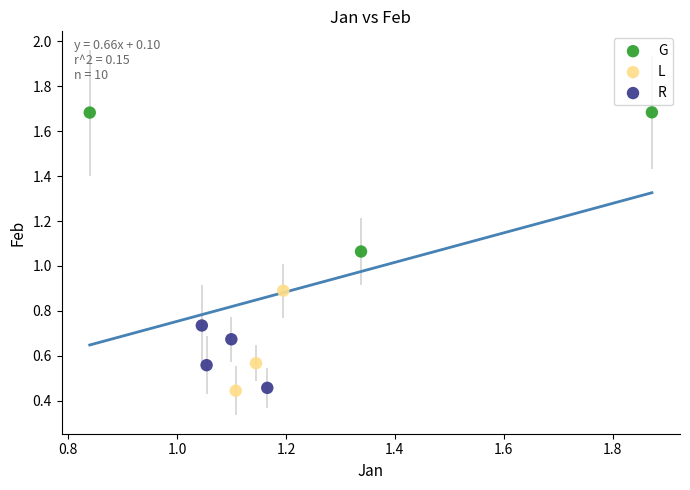

Which series reaches the maximum Y coordinate?

G